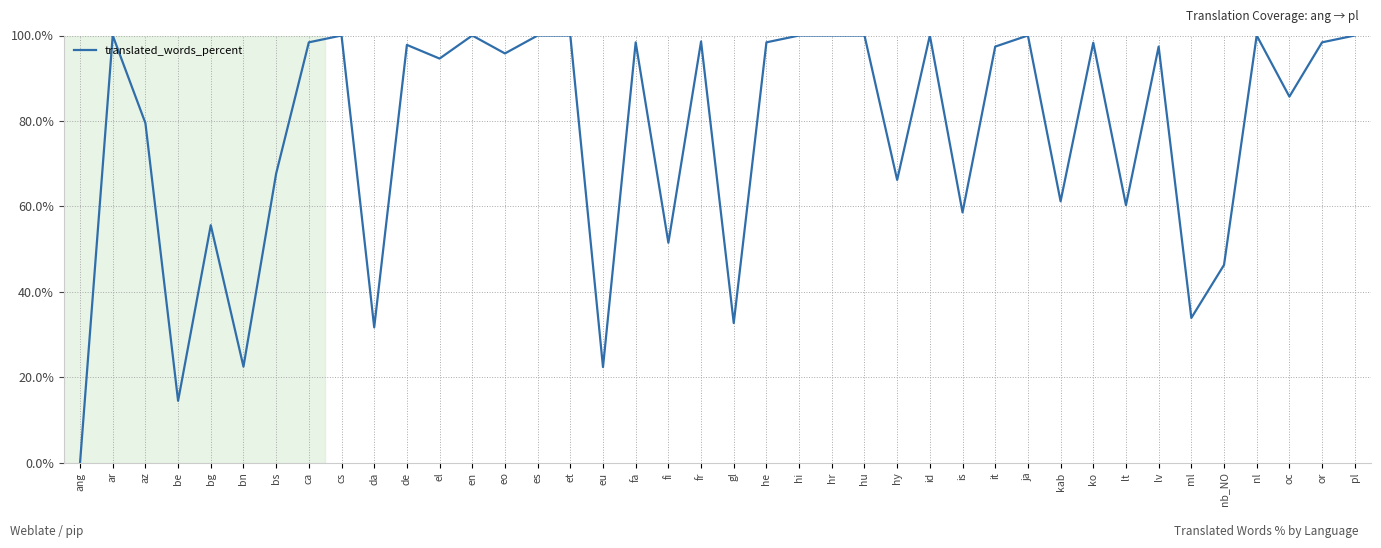

What is the difference between the values at bn and ml?

11.4